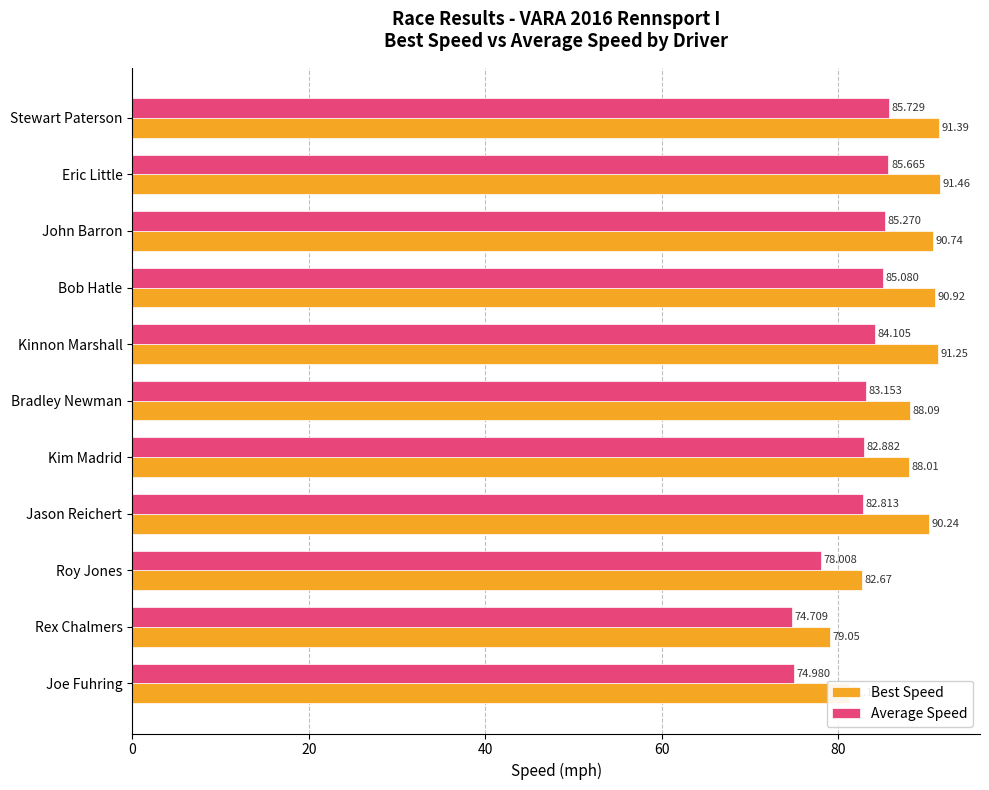

Which series changed the most between Kinnon Marshall and Jason Reichert?

Average Speed